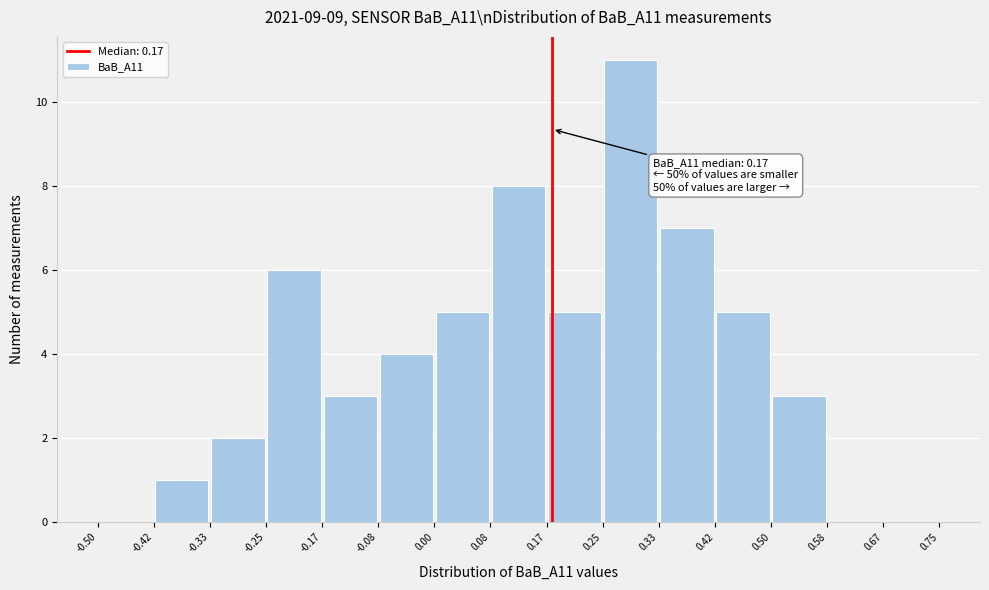

Over which range of the x-axis is the bar tallest?

0.25 to 0.33